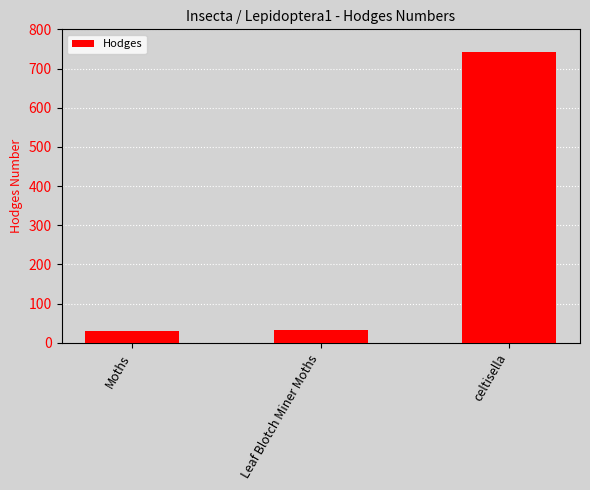

What position from the left is Leaf Blotch Miner Moths?

2